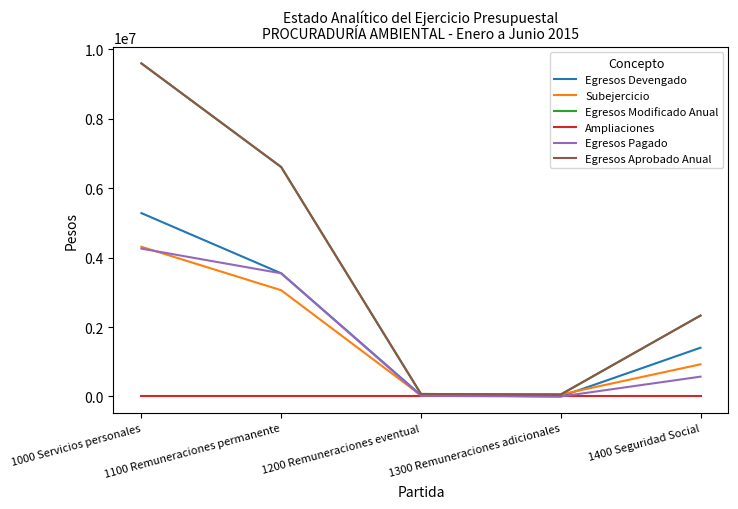

Is this an area chart (filled region under the line)?

No